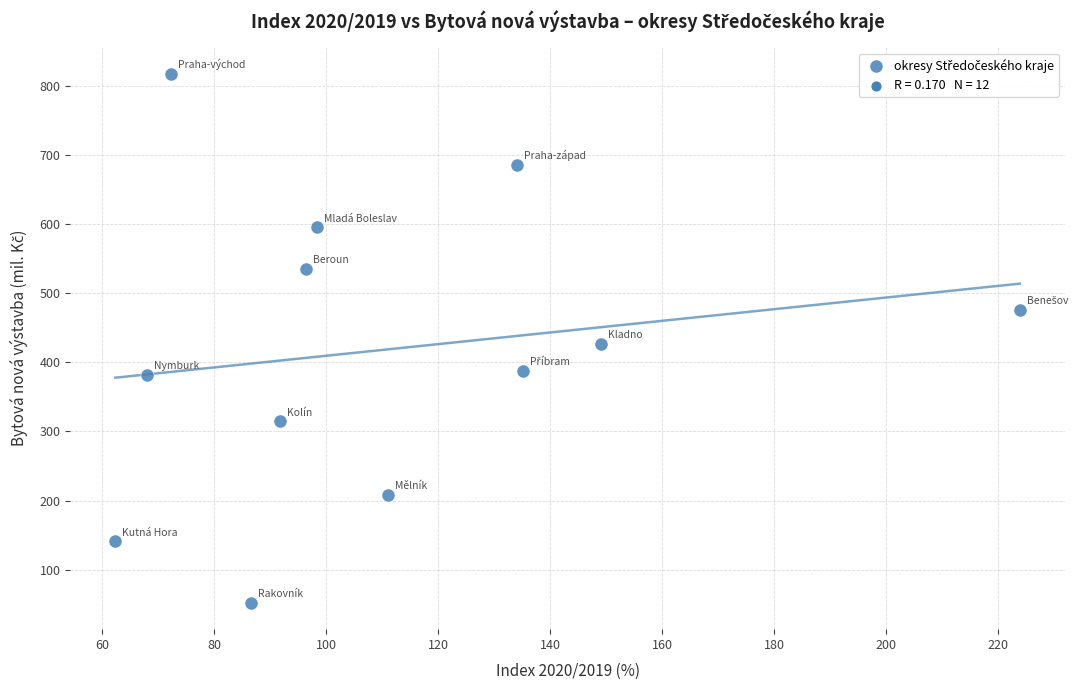

What is the range of Y values (max minus min)?

766